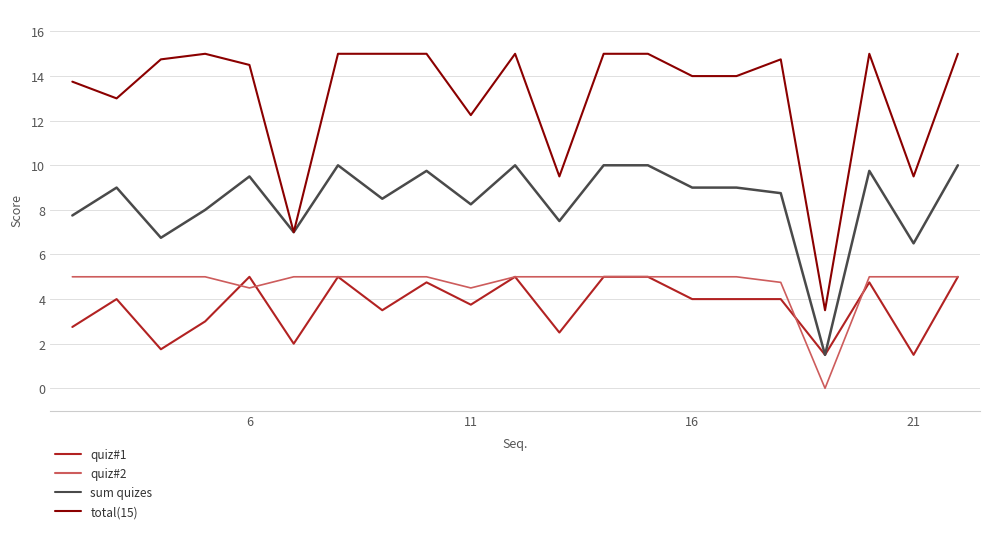

Which series has the largest total across all categories?

total(15)